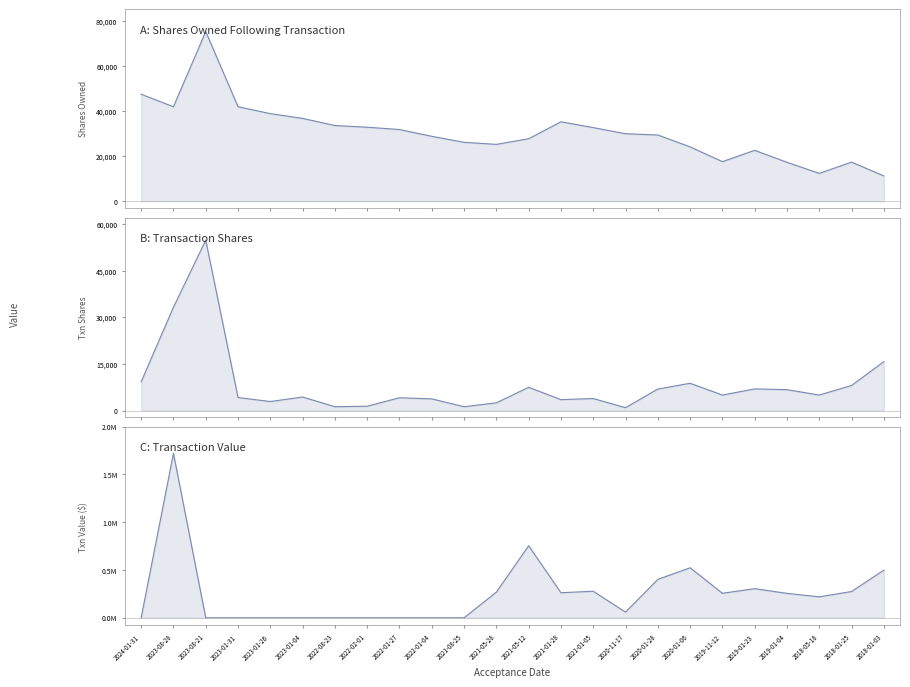

Which series has the largest range (max minus min)?

transactionValue